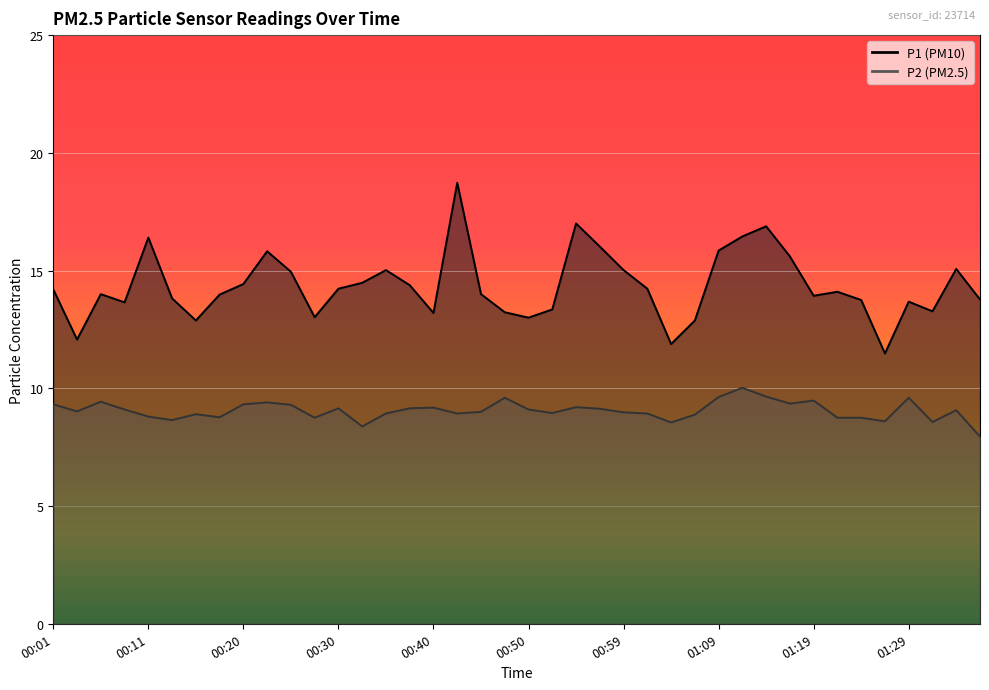

Reading right to left, extract all data points from this chart.

P1: 01:36=13.8	01:34=15.1	01:31=13.3	01:29=13.7	01:26=11.5	01:24=13.8	01:21=14.1	01:19=13.9	01:16=15.6	01:14=16.9	01:12=16.4	01:09=15.8	01:07=12.9	01:04=11.9	01:02=14.2	00:59=15.0	00:57=16.0	00:55=17.0	00:52=13.3	00:50=13.0	00:47=13.2	00:45=14.0	00:42=18.7	00:40=13.2	00:37=14.4	00:35=15.0	00:33=14.5	00:30=14.2	00:28=13.0	00:25=14.9	00:23=15.8	00:20=14.4	00:18=14.0	00:15=12.9	00:13=13.8	00:11=16.4	00:08=13.7	00:06=14.0	00:03=12.1	00:01=14.2
P2: 01:36=8.0	01:34=9.1	01:31=8.6	01:29=9.6	01:26=8.6	01:24=8.8	01:21=8.8	01:19=9.5	01:16=9.3	01:14=9.7	01:12=10.0	01:09=9.6	01:07=8.9	01:04=8.6	01:02=8.9	00:59=9.0	00:57=9.1	00:55=9.2	00:52=8.9	00:50=9.1	00:47=9.6	00:45=9.0	00:42=8.9	00:40=9.2	00:37=9.2	00:35=8.9	00:33=8.4	00:30=9.2	00:28=8.8	00:25=9.3	00:23=9.4	00:20=9.3	00:18=8.8	00:15=8.9	00:13=8.7	00:11=8.8	00:08=9.1	00:06=9.4	00:03=9.0	00:01=9.3